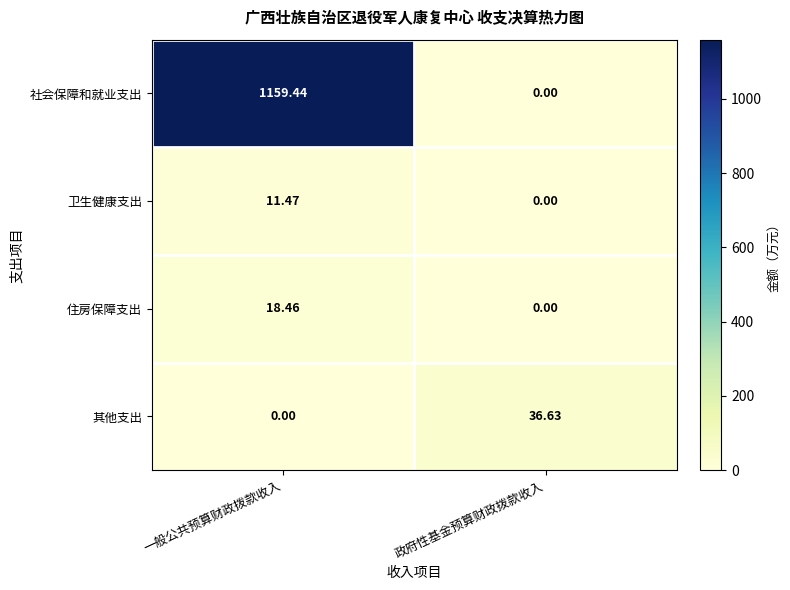

Which category has the lowest value in the 卫生健康支出 series?

政府性基金预算财政拨款收入